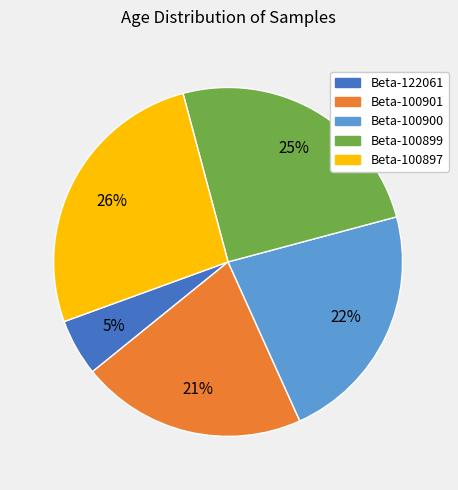

What is the smallest slice in the pie chart?

Beta-122061